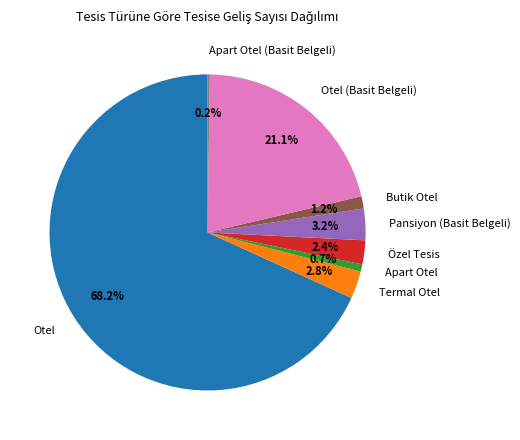

Is the sum of Özel Tesis and Otel (Basit Belgeli) greater than half?

No